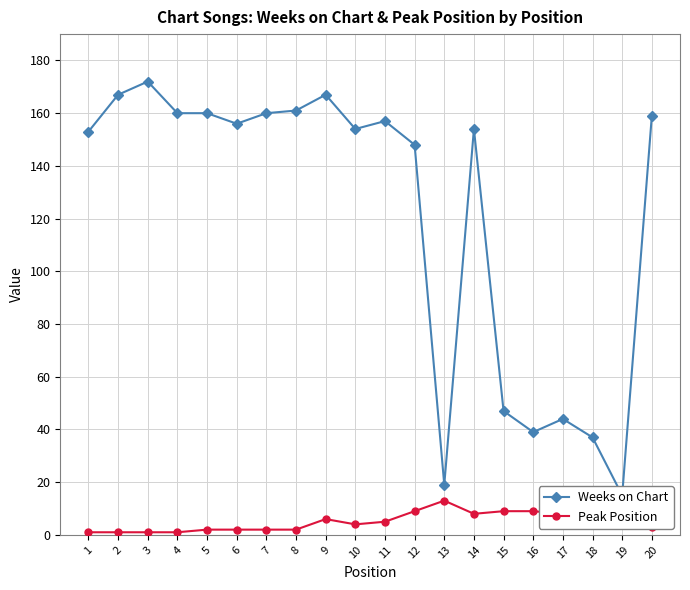

In Peak Position, how many points are higher than both neighbors (excluding endpoints)?

3